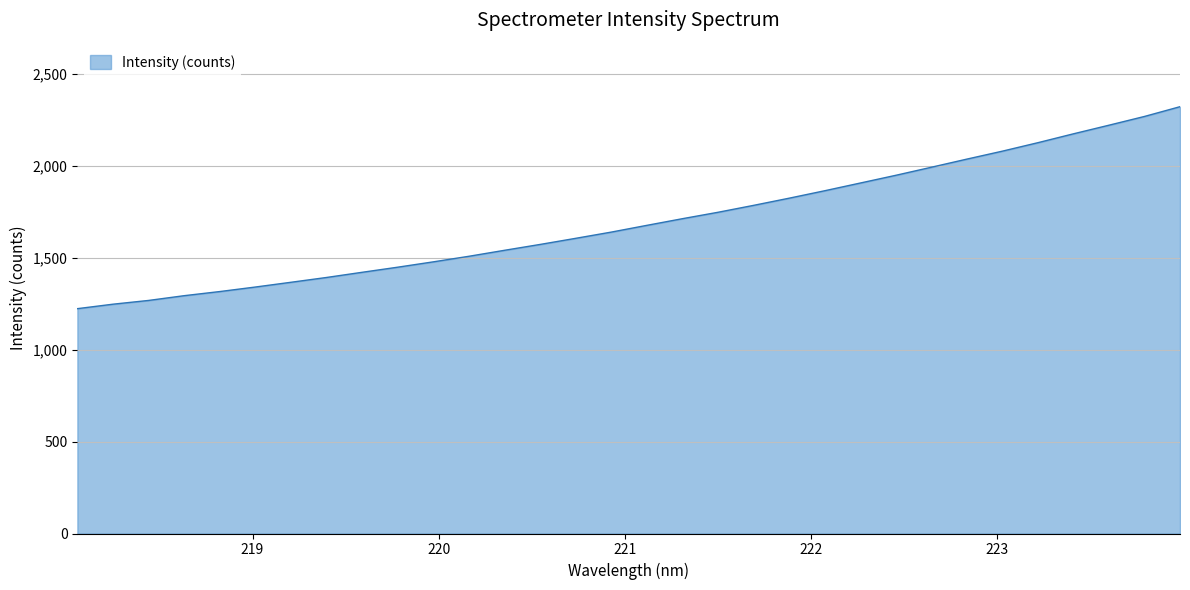

Does the chart display data point markers on the line(s)?

No